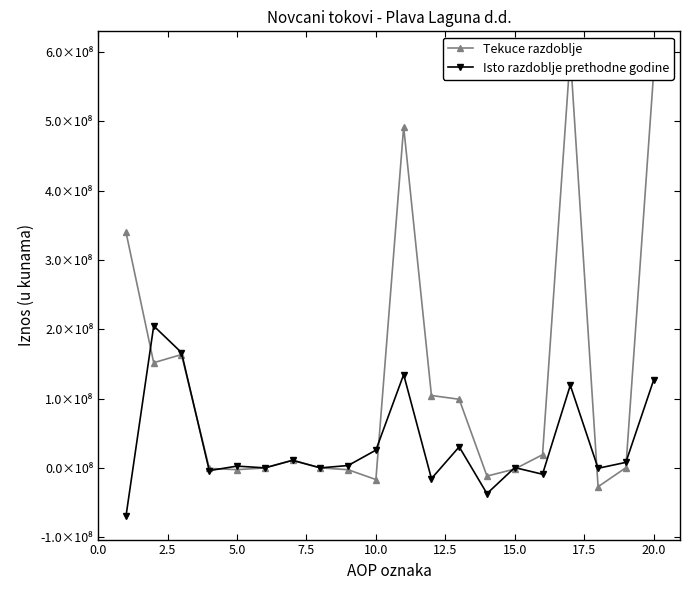

What is the value of the Tekuce razdoblje point at the 2nd from the left?

151658172